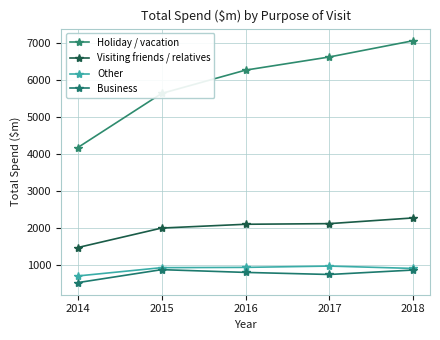

Rank the series by their maximum value, from lowest to highest.

Business, Other, Visiting friends / relatives, Holiday / vacation